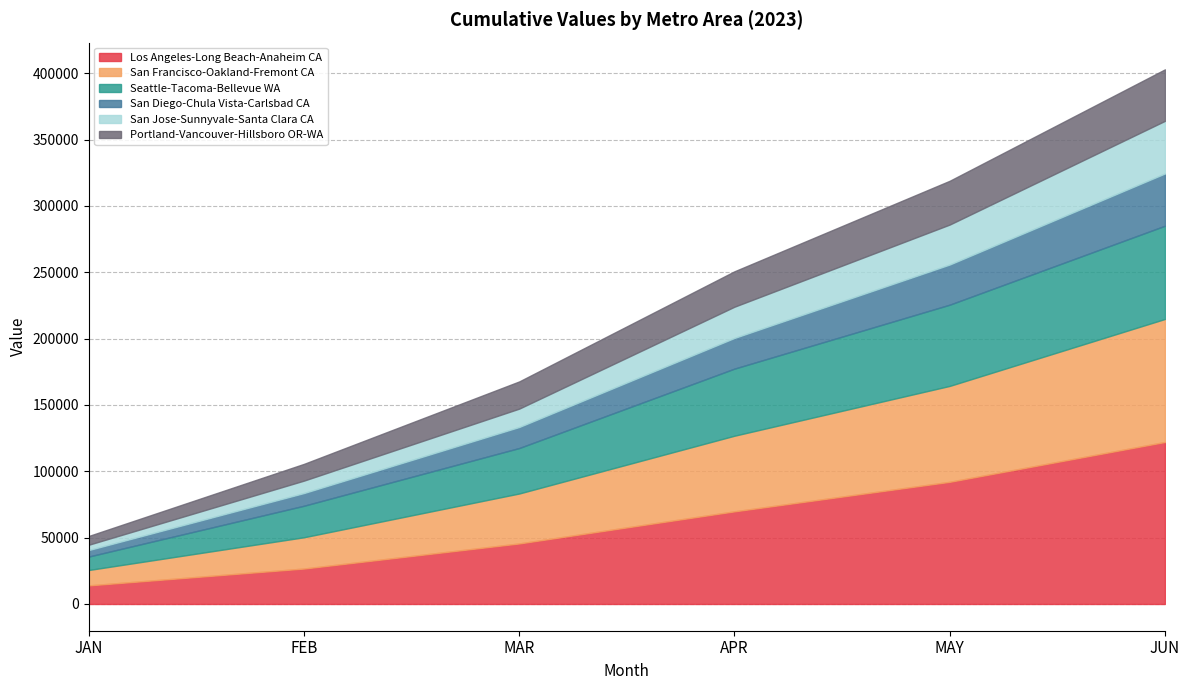

Rank the series at MAR from lowest to highest value.

San Jose-Sunnyvale-Santa Clara CA, San Diego-Chula Vista-Carlsbad CA, Portland-Vancouver-Hillsboro OR-WA, Seattle-Tacoma-Bellevue WA, San Francisco-Oakland-Fremont CA, Los Angeles-Long Beach-Anaheim CA